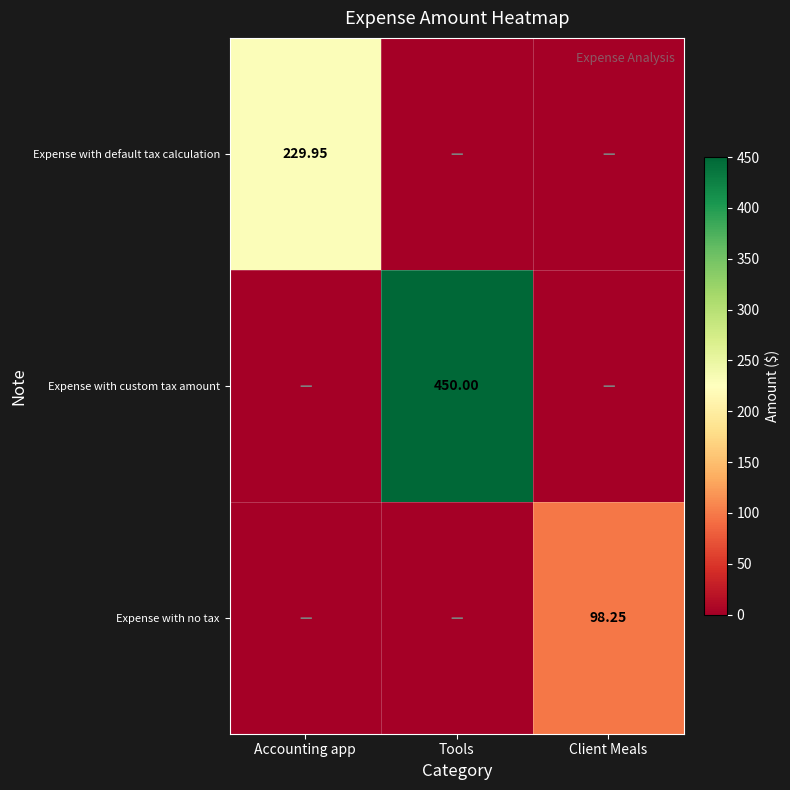

The value of Expense with default tax calculation at Tools is -110.7. True or false?

False